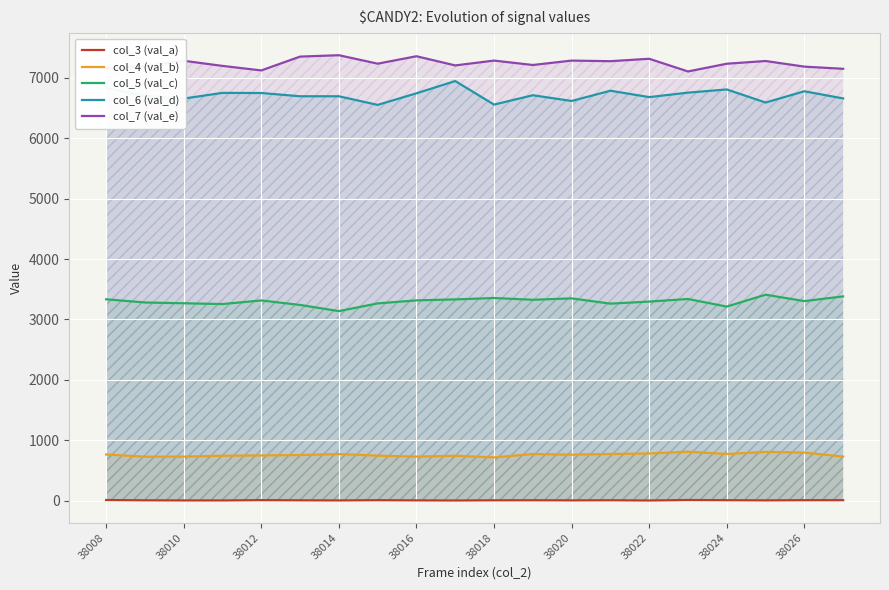

How many data points in col_5 (val_c) are less than 3315?

10